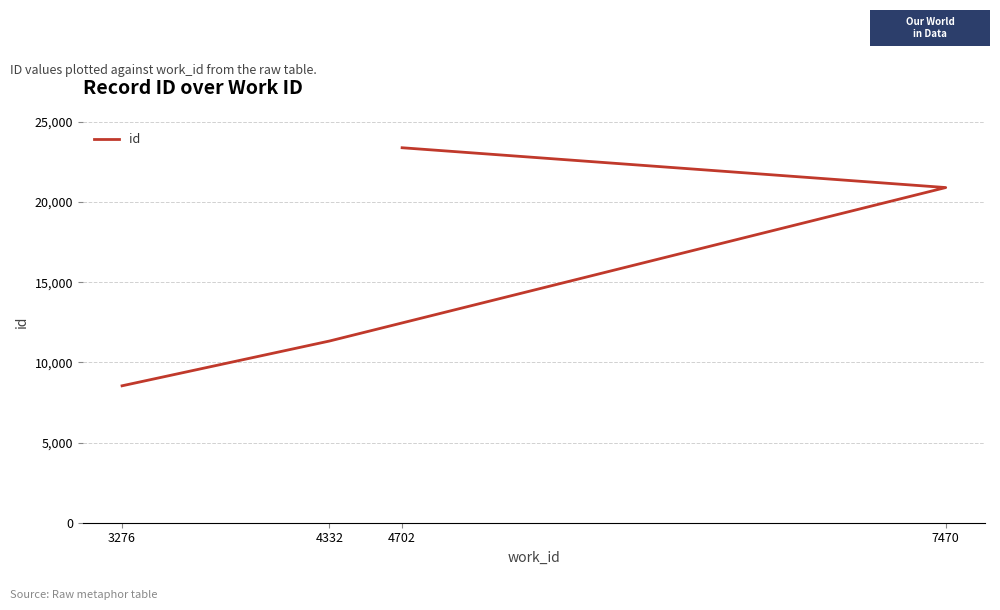

Reading left to right, extract all data points from this chart.

8537	11329	20899	23381